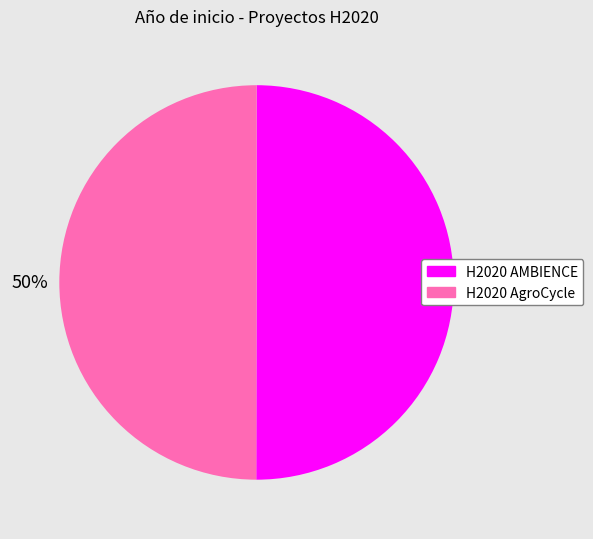

Count the number of slices in the pie.

2